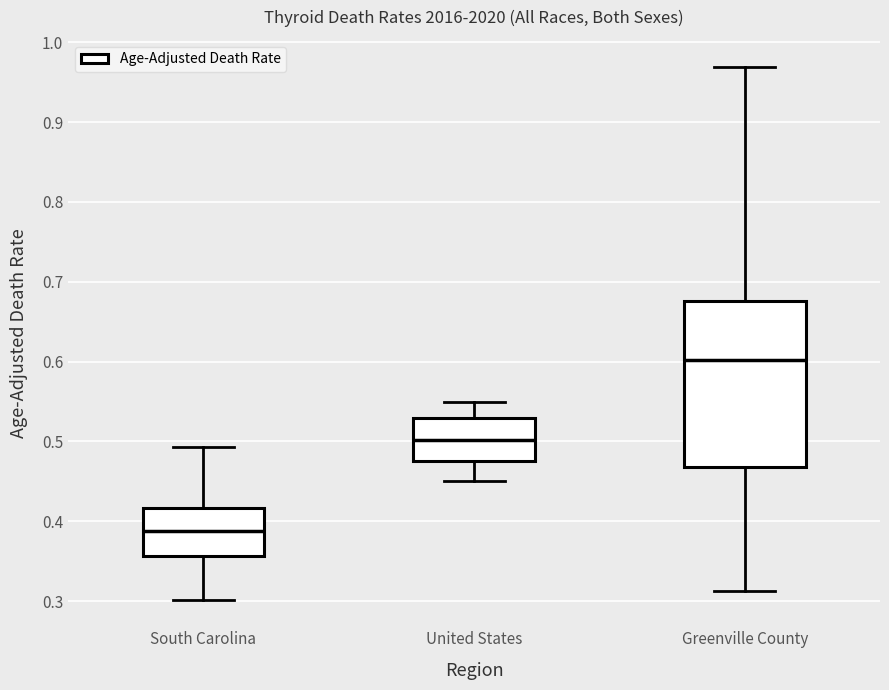

Which box has the lowest median line?

South Carolina